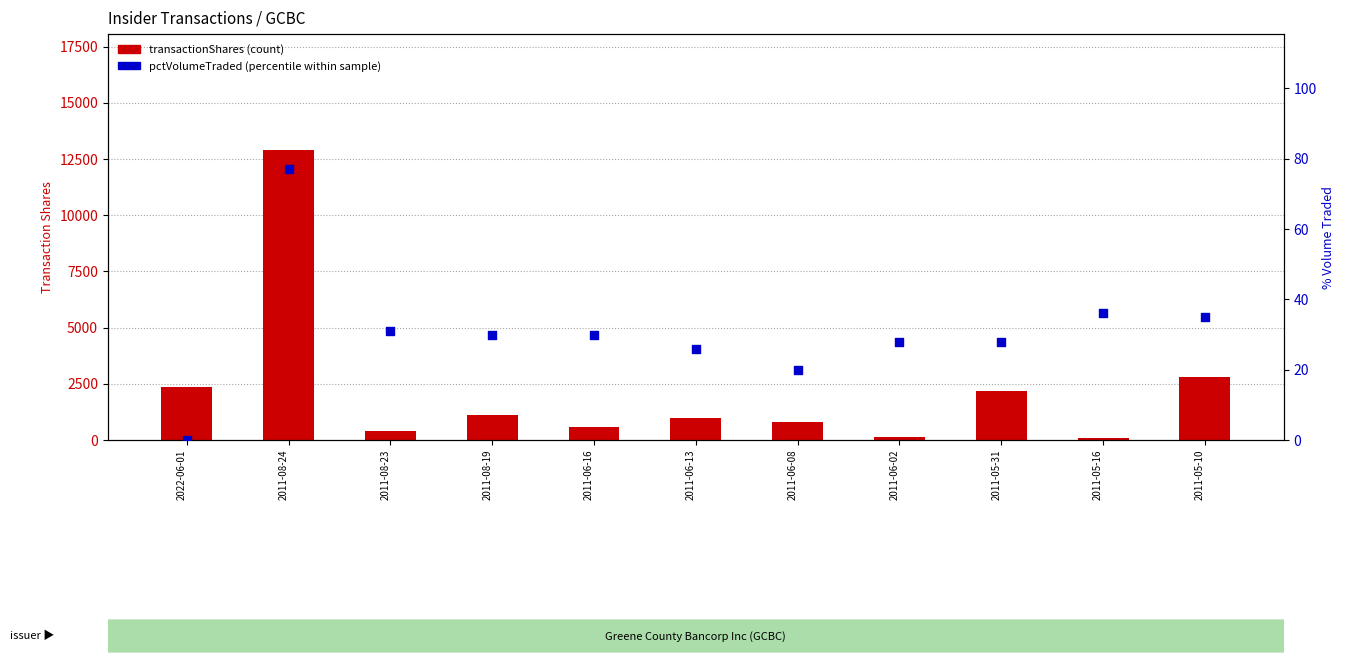

At which category is the sum across all series the highest?

2011-08-24